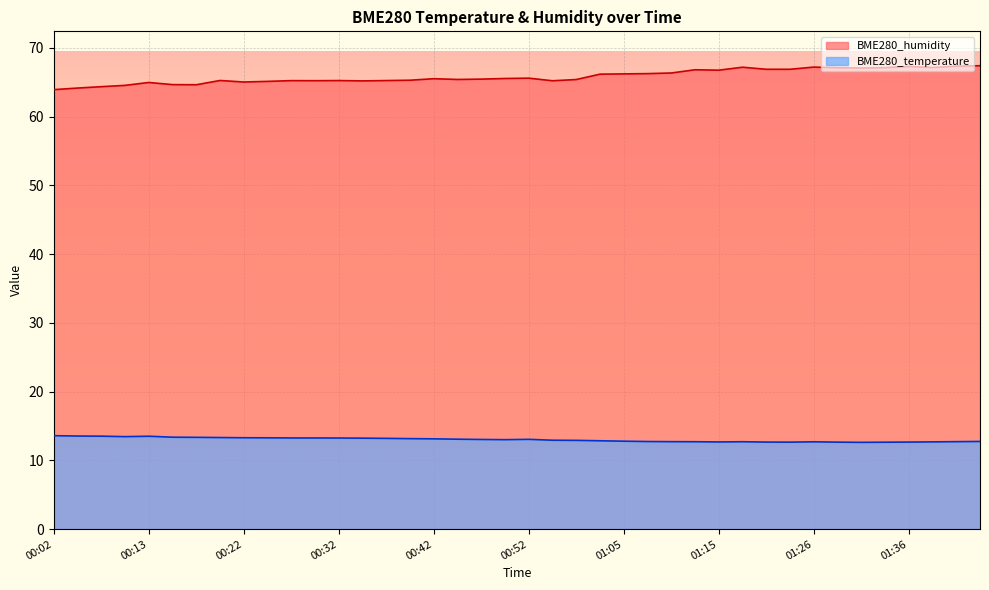

Which series has the largest total across all categories?

BME280_humidity